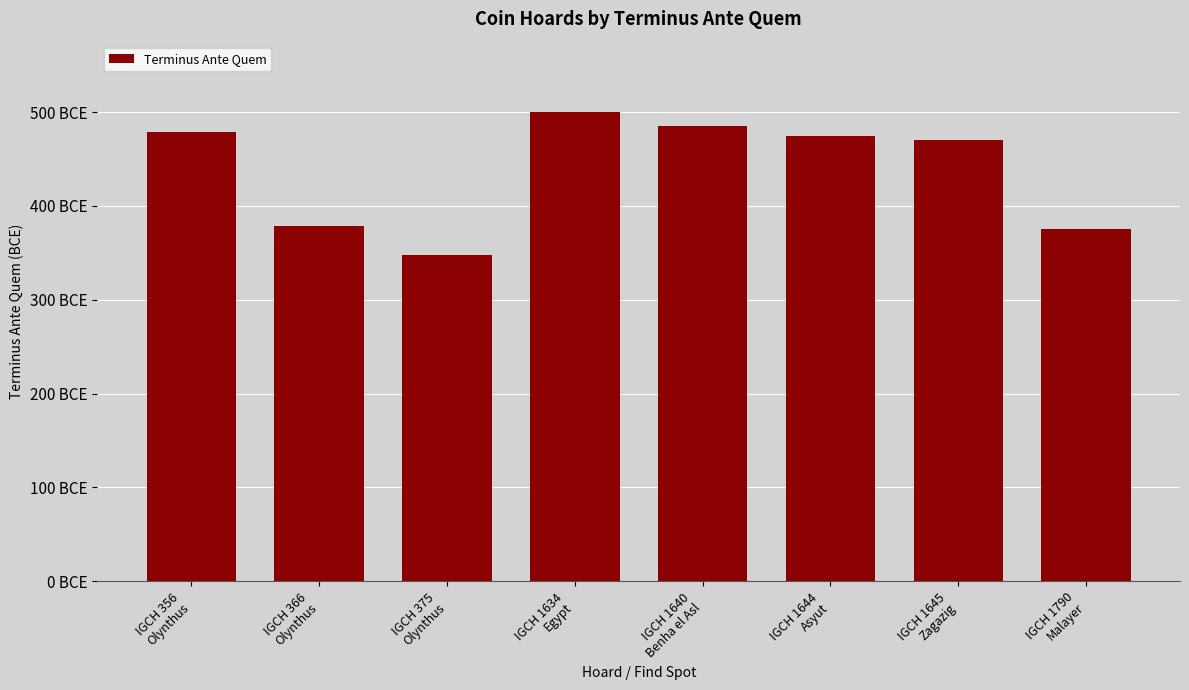

Are the bars horizontal?

No